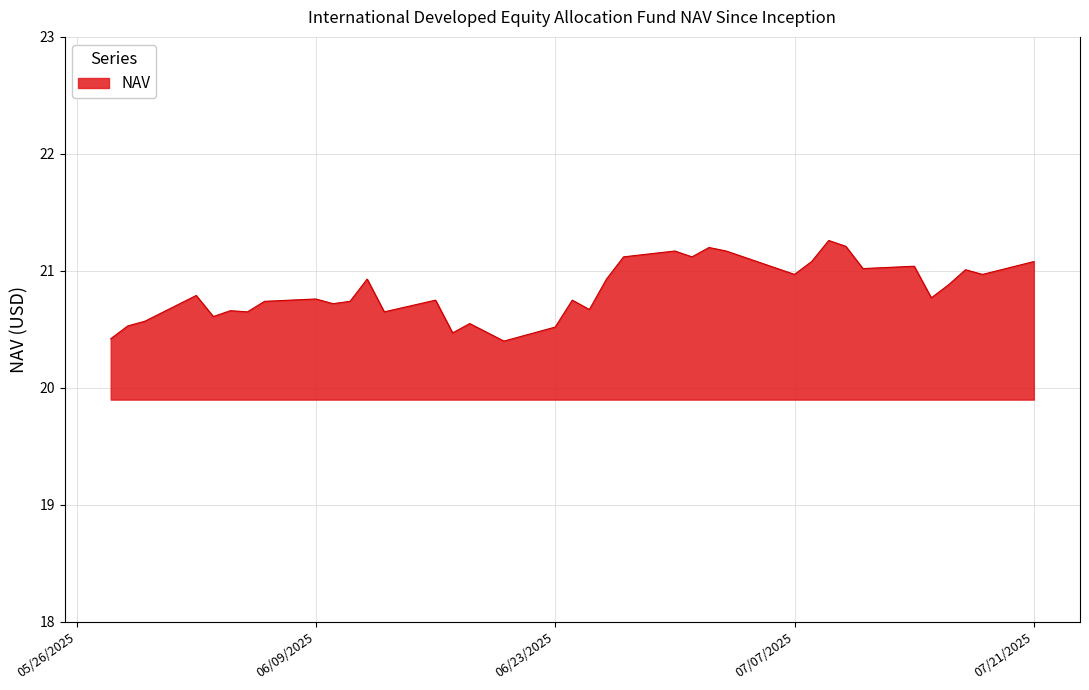

What is the minimum value shown in the chart?

20.4